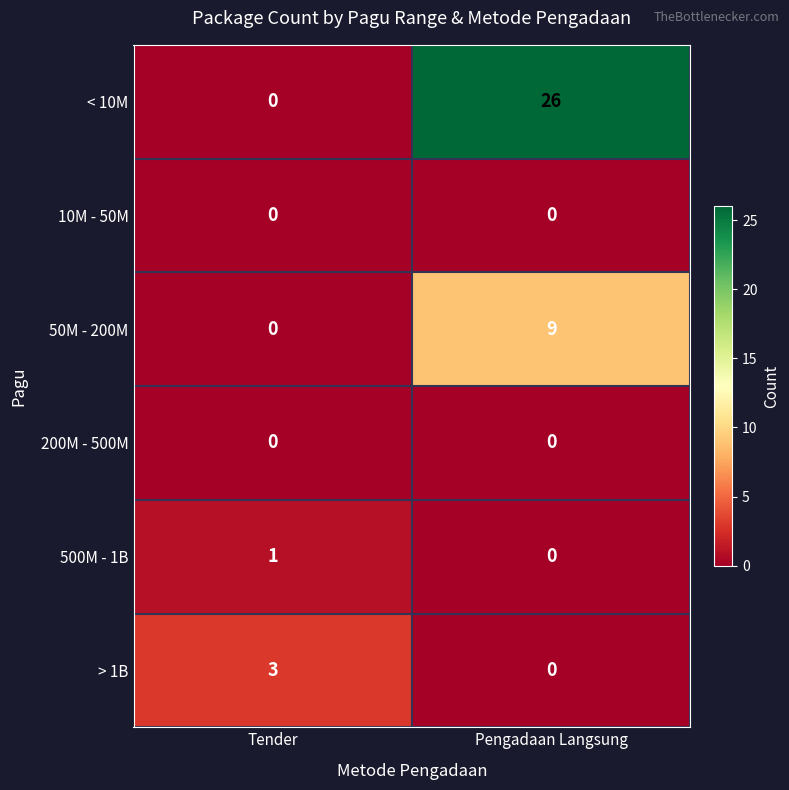

At which label is < 10M closest to 13?

Tender